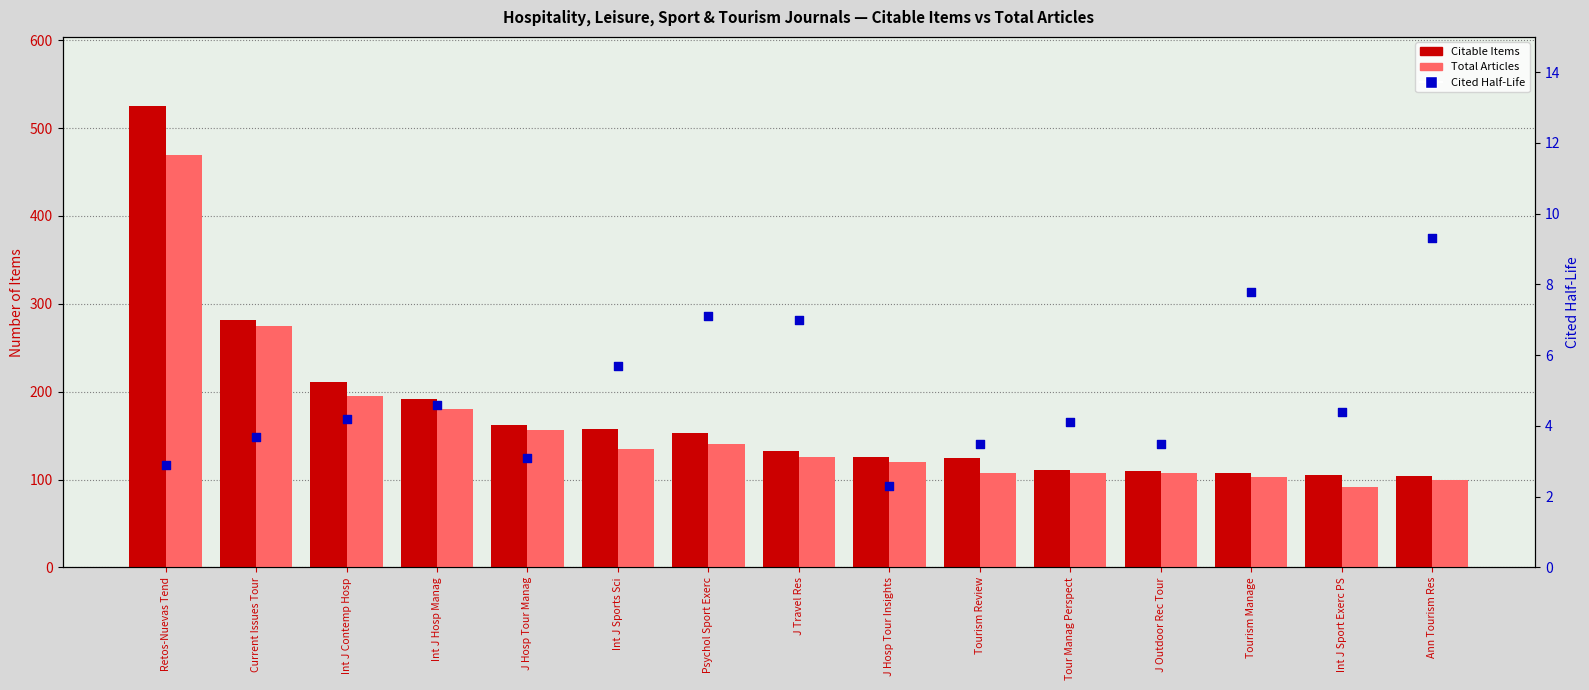

Which series has the largest Y range (max minus min)?

Citable Items